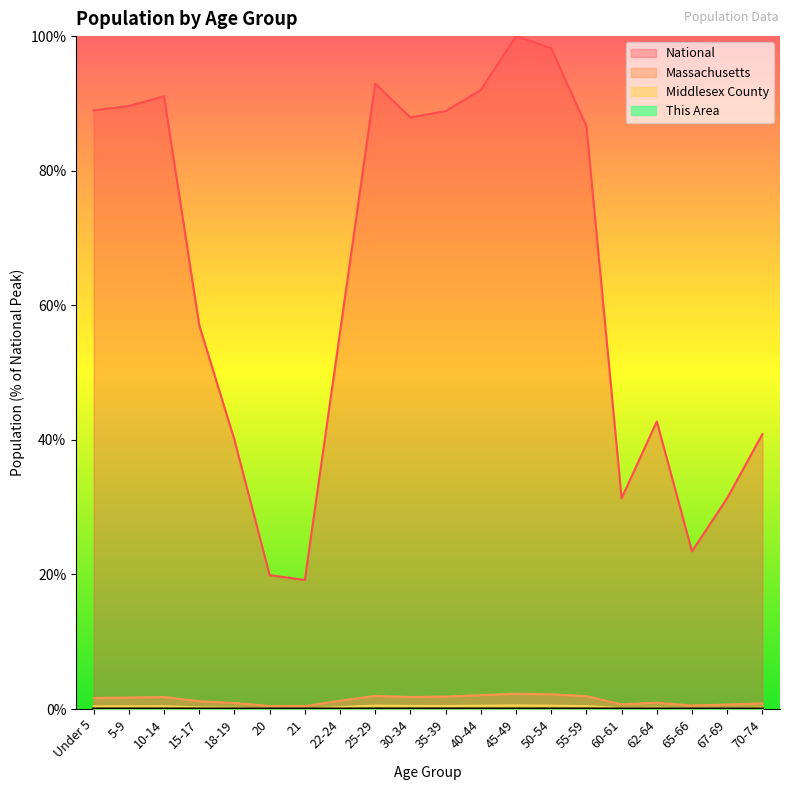

What is the label of the 16th point from the right?

18-19